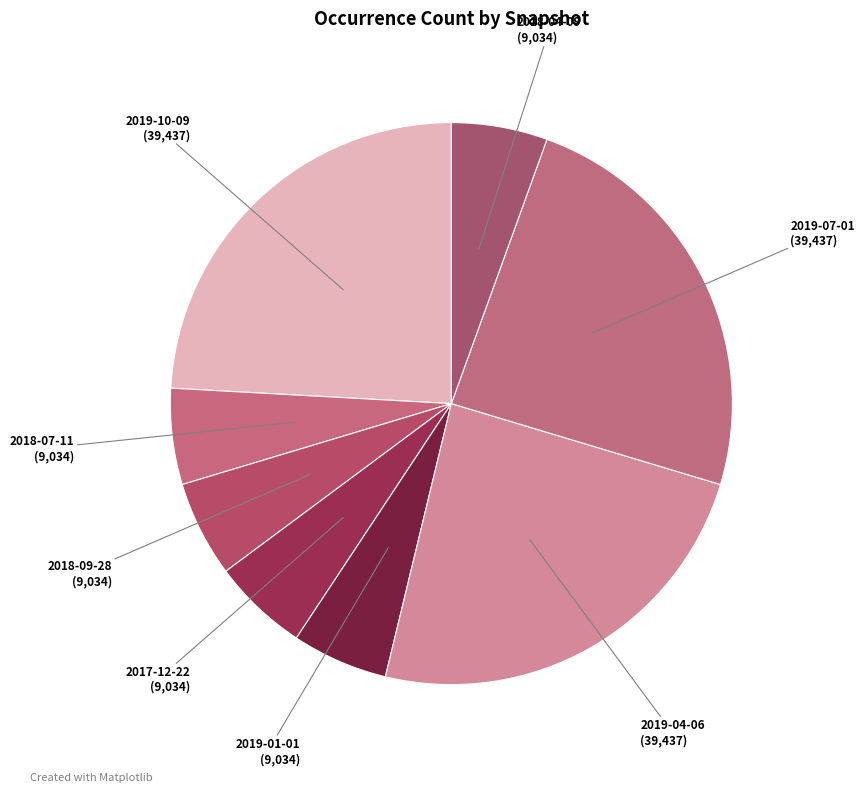

How many segments does this pie chart have?

8